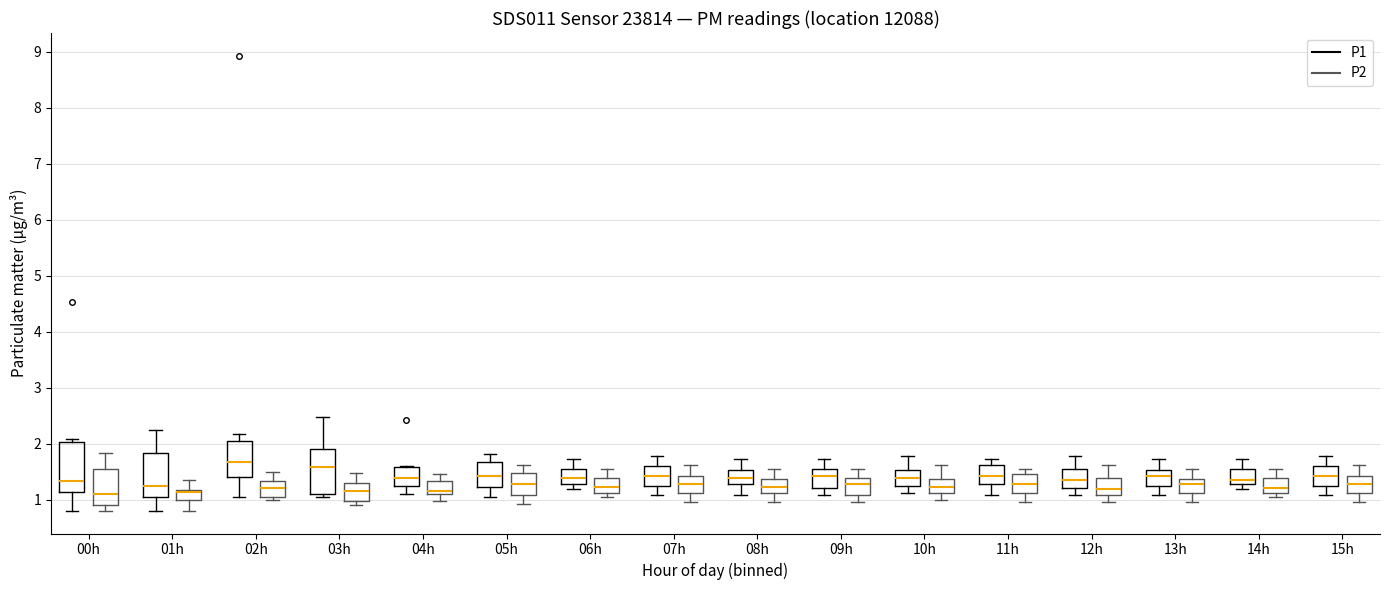

Reading left to right, transcribe this box plot: for each box, give where its median line is, the range the box spans, and where its two whiskers end, as read against the y-axis. The values are not printed on the chart, so give them approximately, as read against the axis.

00h (P1): median 1.3, box 1.1 to 2.0, whiskers 0.8 to 2.1
00h (P2): median 1.1, box 0.9 to 1.6, whiskers 0.8 to 1.8
01h (P1): median 1.3, box 1.1 to 1.8, whiskers 0.8 to 2.3
01h (P2): median 1.1, box 1.0 to 1.2, whiskers 0.8 to 1.4
02h (P1): median 1.7, box 1.4 to 2.1, whiskers 1.1 to 2.2
02h (P2): median 1.2, box 1.1 to 1.3, whiskers 1.0 to 1.5
03h (P1): median 1.6, box 1.1 to 1.9, whiskers 1.1 (just below the box's lower edge) to 2.5
03h (P2): median 1.2, box 1.0 to 1.3, whiskers 0.9 to 1.5
04h (P1): median 1.4, box 1.3 to 1.6, whiskers 1.1 to 1.6
04h (P2): median 1.2, box 1.1 to 1.3, whiskers 1.0 to 1.5
05h (P1): median 1.4, box 1.2 to 1.7, whiskers 1.1 to 1.8
05h (P2): median 1.3, box 1.1 to 1.5, whiskers 0.9 to 1.6
06h (P1): median 1.4, box 1.3 to 1.6, whiskers 1.2 to 1.7
06h (P2): median 1.2, box 1.1 to 1.4, whiskers 1.1 (just below the box's lower edge) to 1.6
07h (P1): median 1.4, box 1.3 to 1.6, whiskers 1.1 to 1.8
07h (P2): median 1.3, box 1.1 to 1.4, whiskers 1.0 to 1.6
08h (P1): median 1.4, box 1.3 to 1.5, whiskers 1.1 to 1.7
08h (P2): median 1.2, box 1.1 to 1.4, whiskers 1.0 to 1.6
09h (P1): median 1.4, box 1.2 to 1.6, whiskers 1.1 to 1.7
09h (P2): median 1.3, box 1.1 to 1.4, whiskers 1.0 to 1.6
10h (P1): median 1.4, box 1.3 to 1.5, whiskers 1.1 to 1.8
10h (P2): median 1.2, box 1.1 to 1.4, whiskers 1.0 to 1.6
11h (P1): median 1.4, box 1.3 to 1.6, whiskers 1.1 to 1.7
11h (P2): median 1.3, box 1.1 to 1.5, whiskers 1.0 to 1.6
12h (P1): median 1.4, box 1.2 to 1.6, whiskers 1.1 to 1.8
12h (P2): median 1.2, box 1.1 to 1.4, whiskers 1.0 to 1.6
13h (P1): median 1.4, box 1.3 to 1.5, whiskers 1.1 to 1.7
13h (P2): median 1.3, box 1.1 to 1.4, whiskers 1.0 to 1.6
14h (P1): median 1.4, box 1.3 to 1.6, whiskers 1.2 to 1.7
14h (P2): median 1.2, box 1.1 to 1.4, whiskers 1.1 (just below the box's lower edge) to 1.6
15h (P1): median 1.4, box 1.3 to 1.6, whiskers 1.1 to 1.8
15h (P2): median 1.3, box 1.1 to 1.4, whiskers 1.0 to 1.6